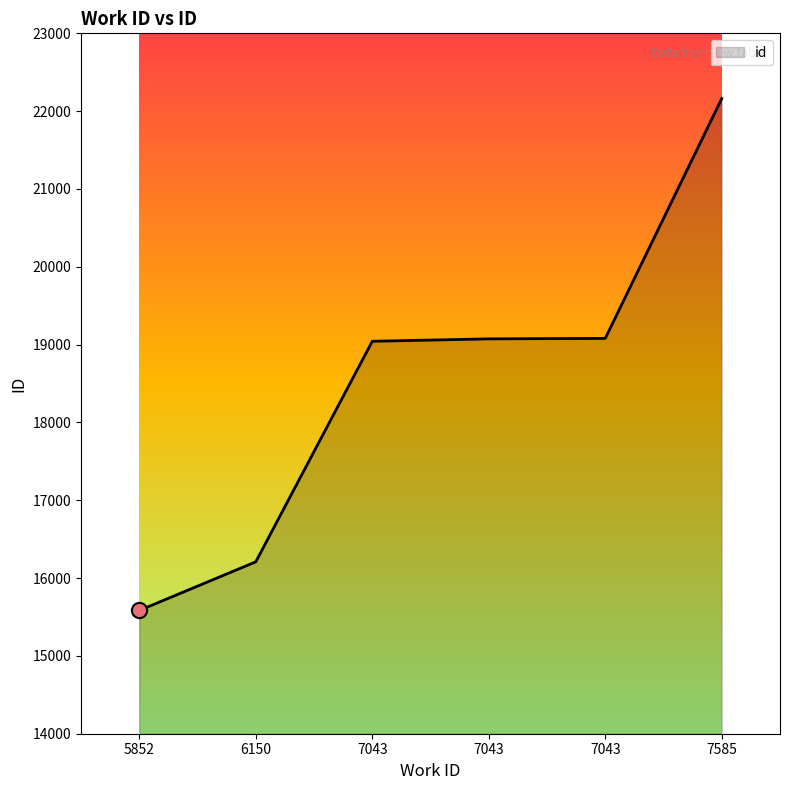

What is the change in value from 5852 to 7043?

+3459